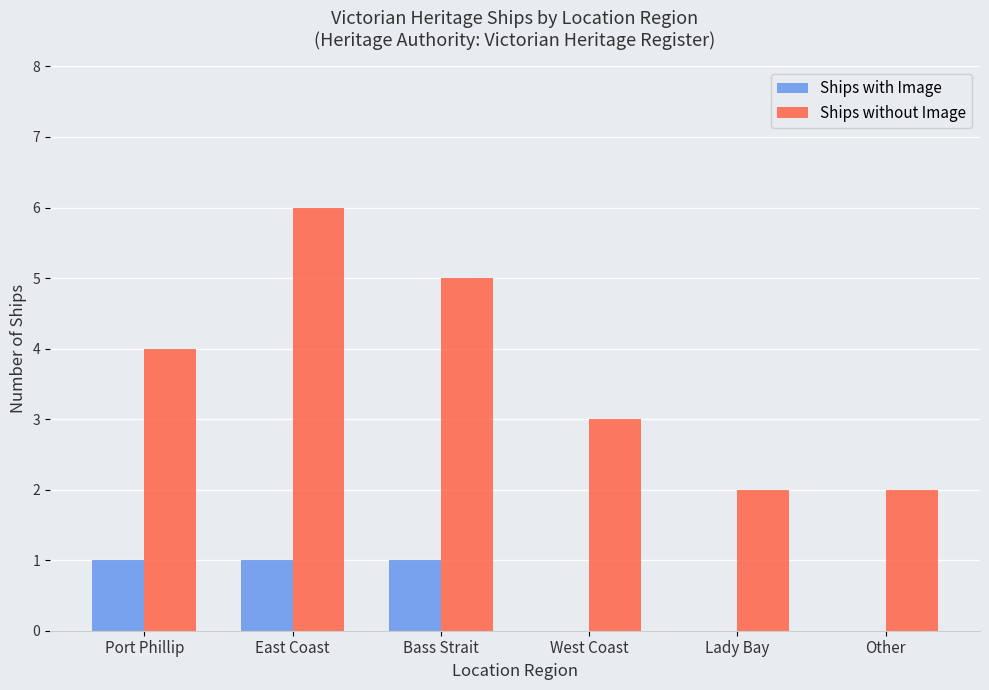

Is the value of Ships without Image at Bass Strait greater than the value of Ships with Image at Other?

Yes